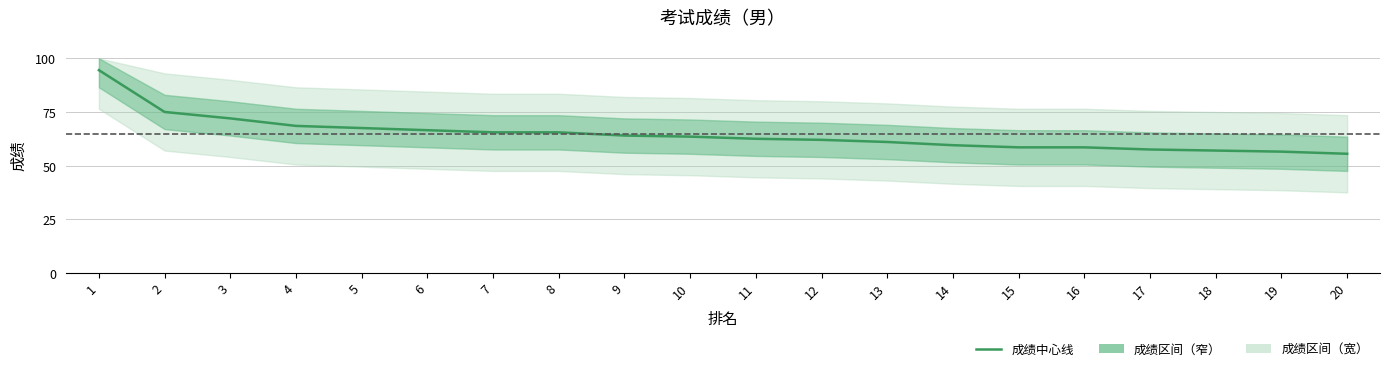

What is the average value?

64.5